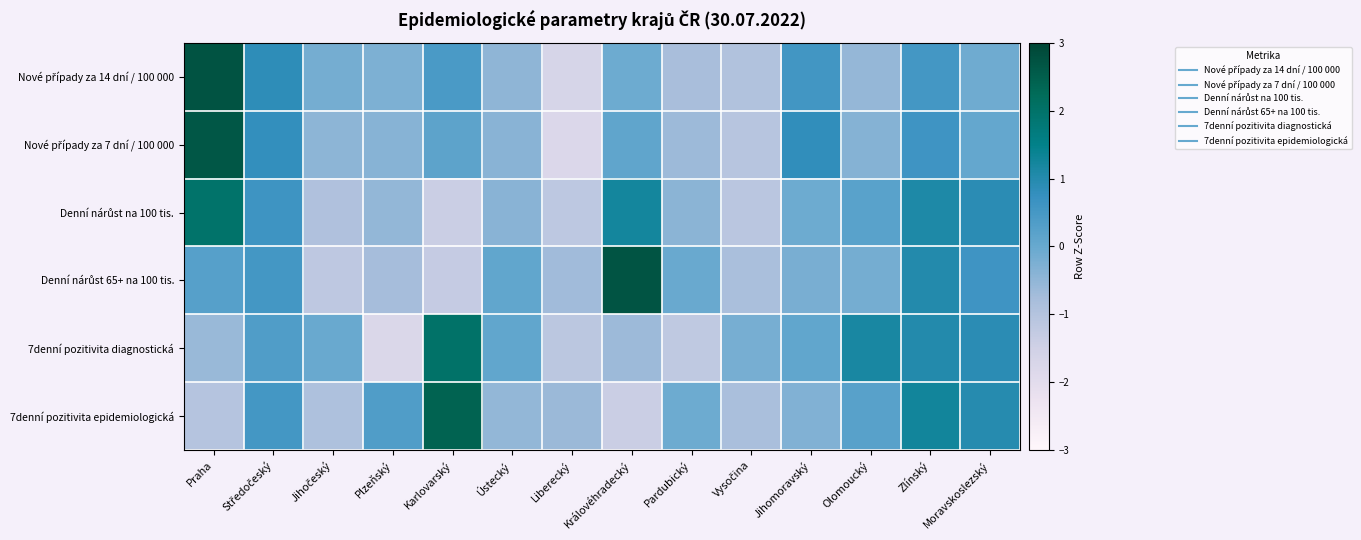

What is the total value across all series at Vysočina?

-5.0